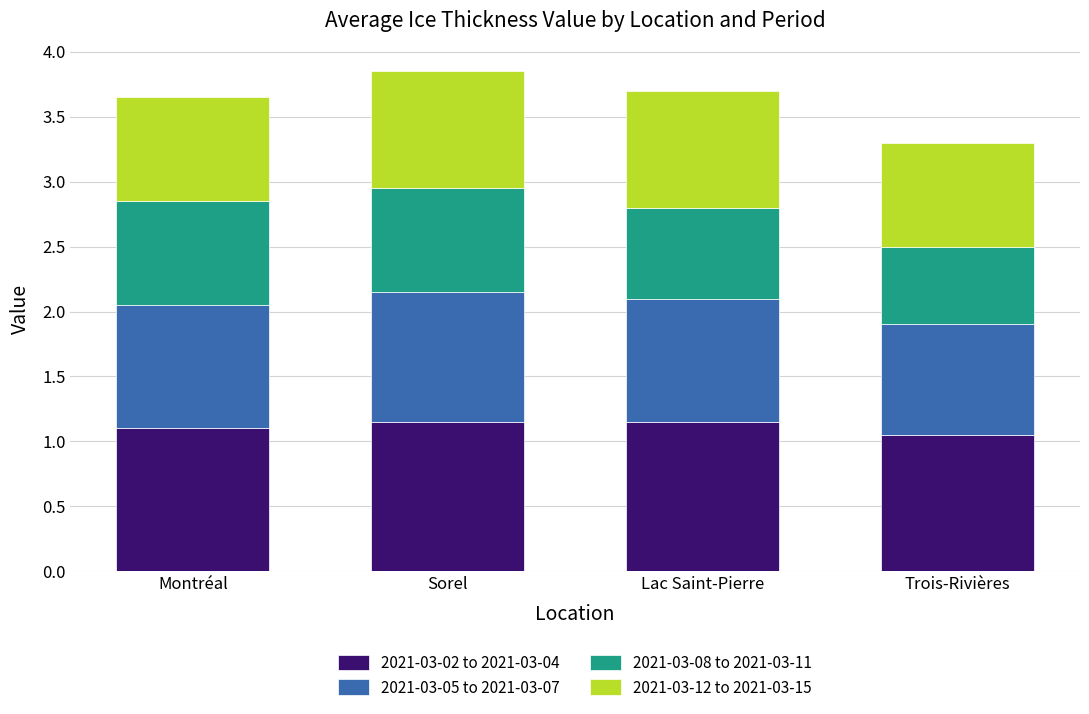

The value of 2021-03-02 to 2021-03-04 at Montréal is 1.1. True or false?

True